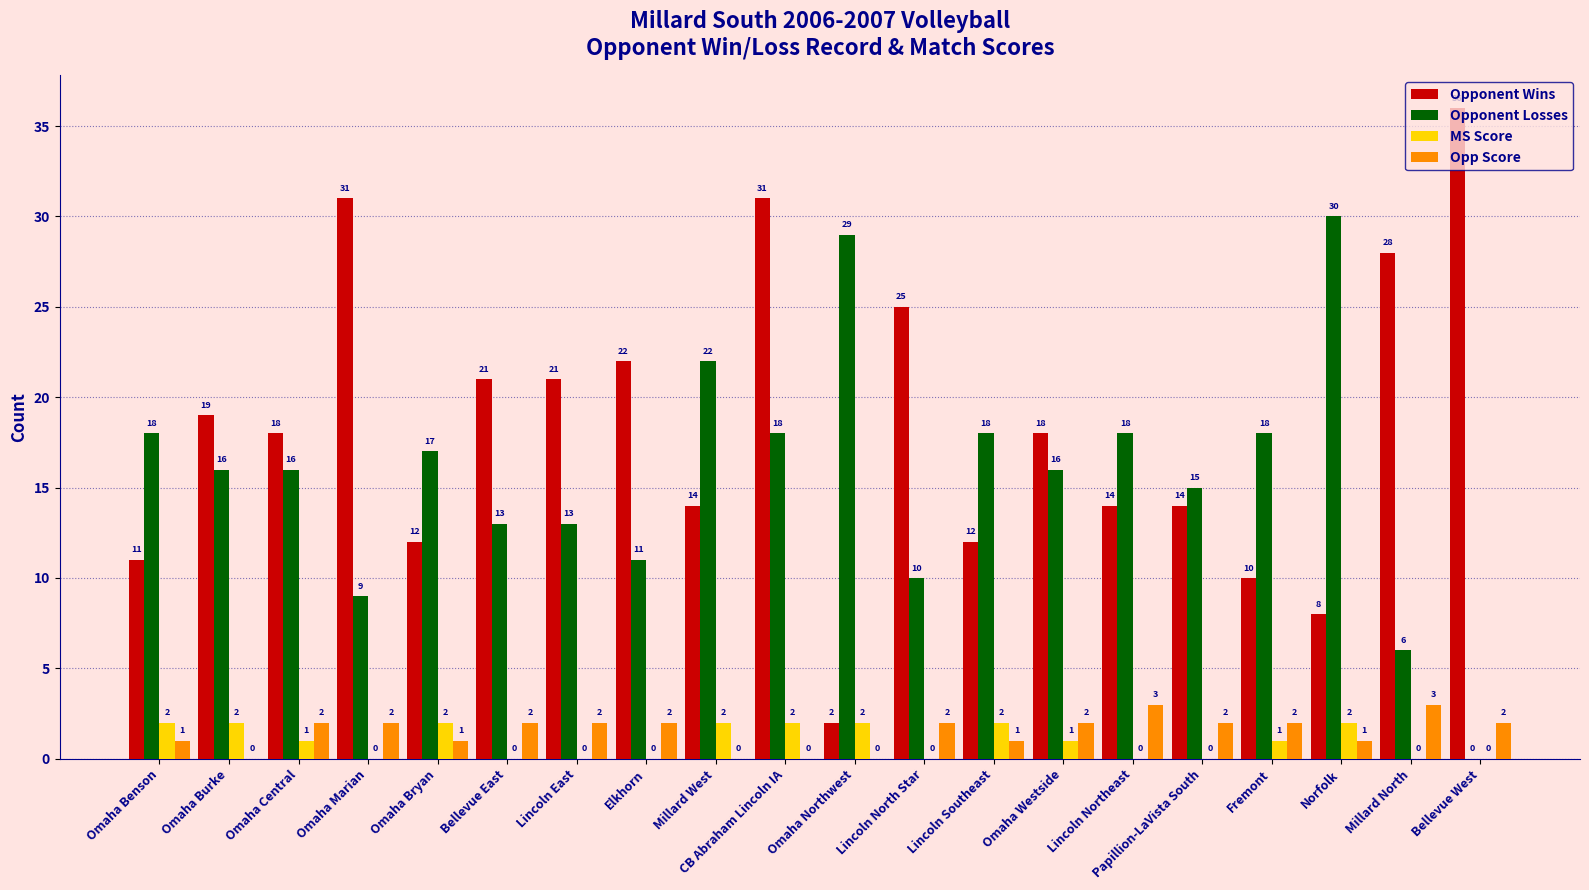

Where is Opponent Losses nearest to the value 15?

Papillion-LaVista South